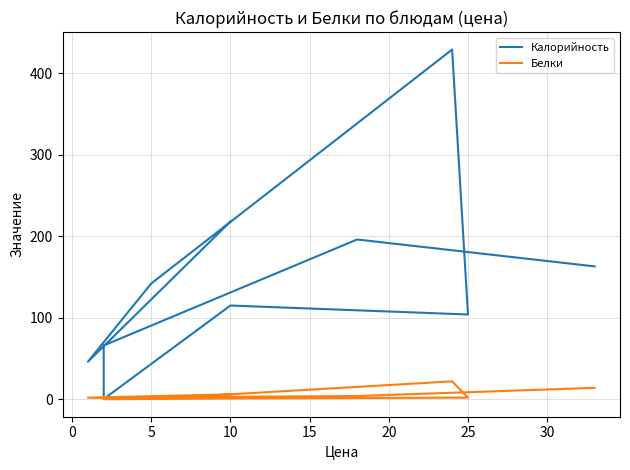

What is the average value of the Белки series?

5.3